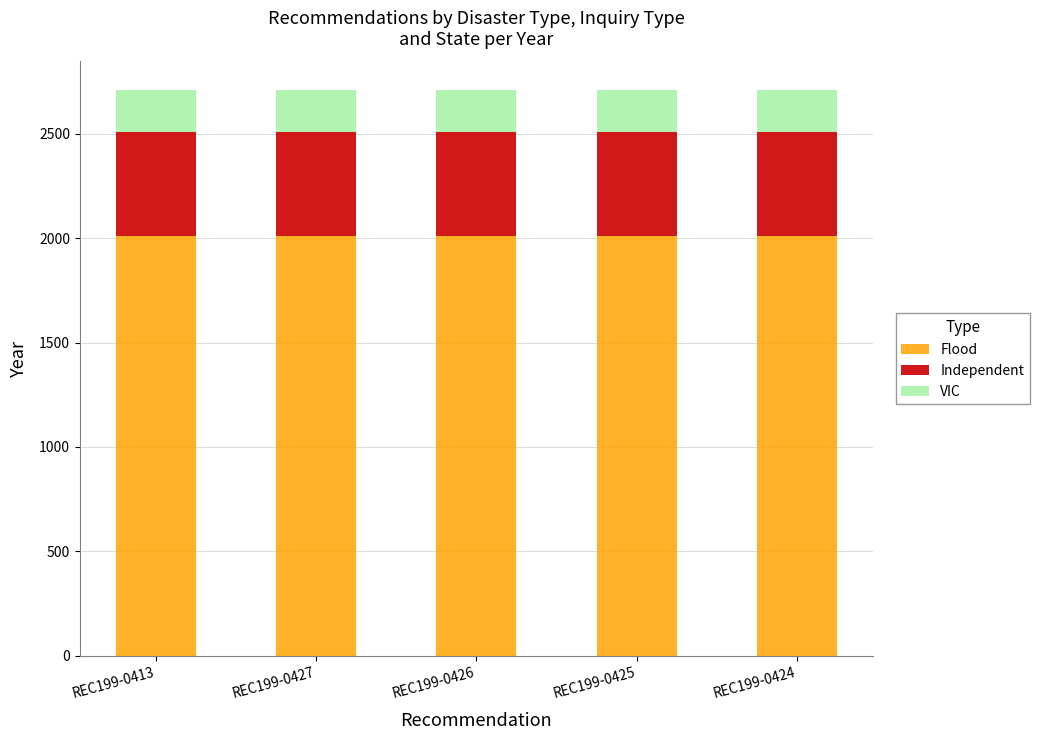

What is the minimum value for Flood?

2011